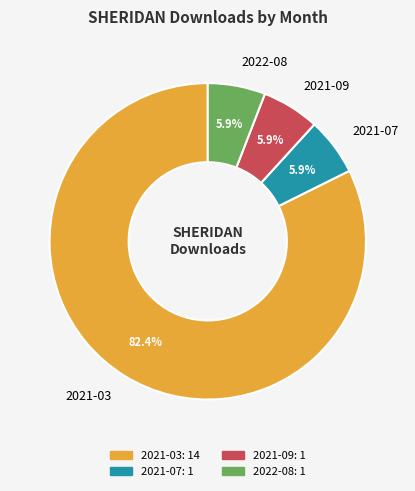

To the nearest percent, what percentage of the pie is 2021-07?

6%